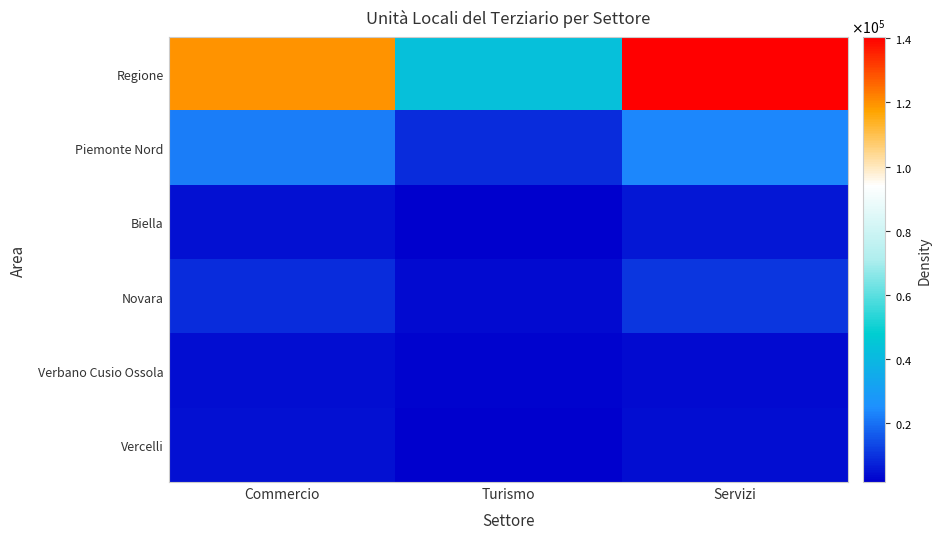

Between Turismo and Servizi, which series saw the biggest shift?

Regione